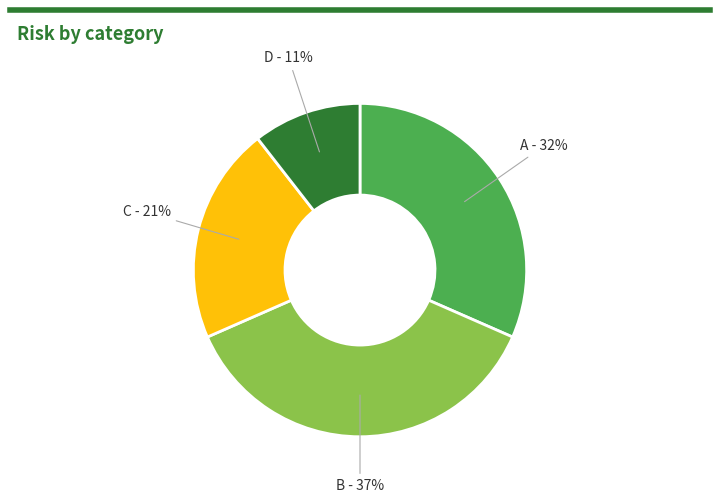

Is there a majority slice in this chart?

No